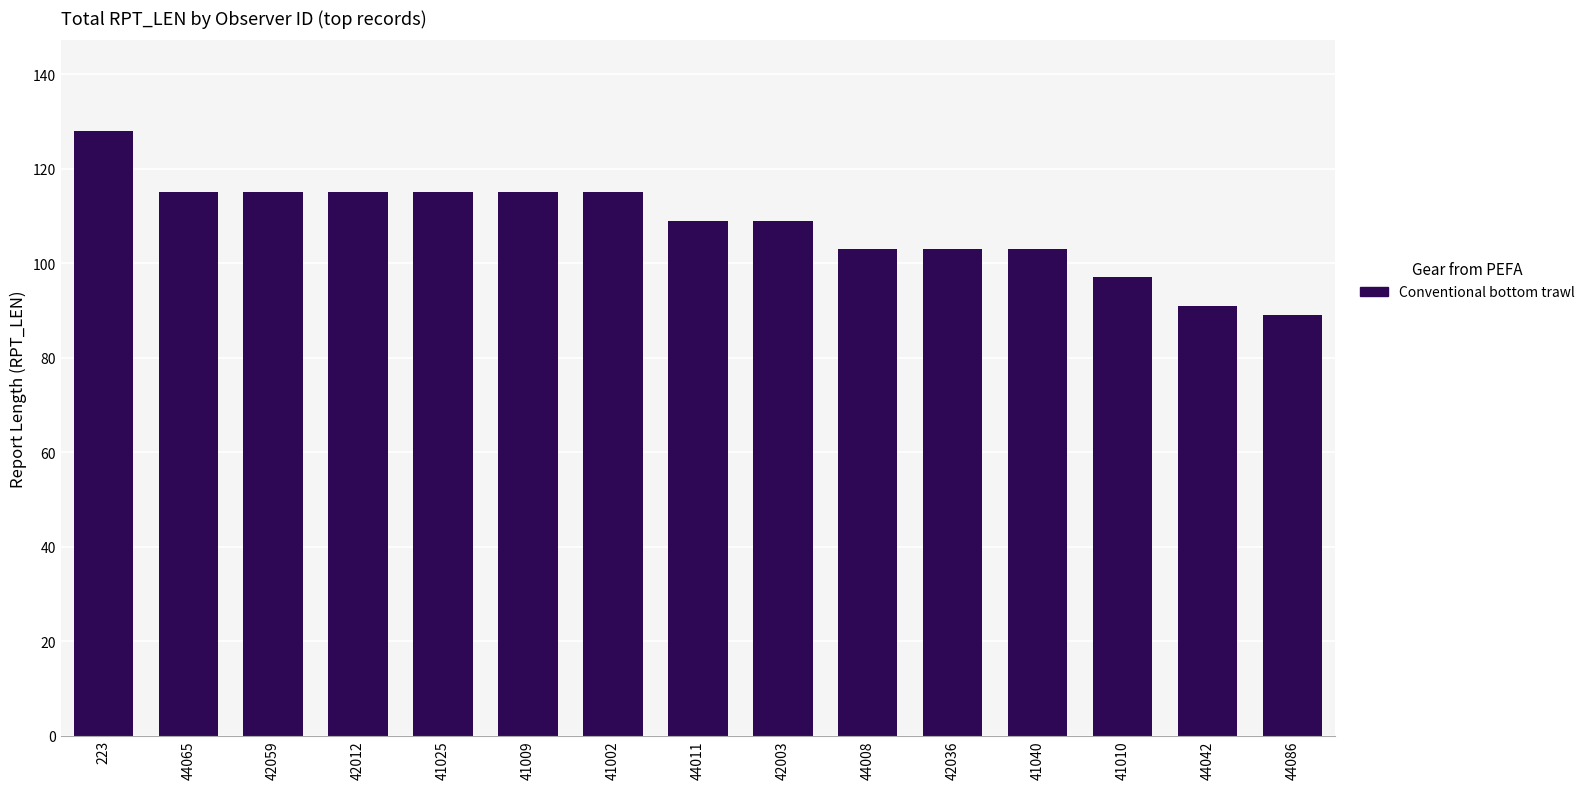

What is the label of the 2nd bar from the right?

44042